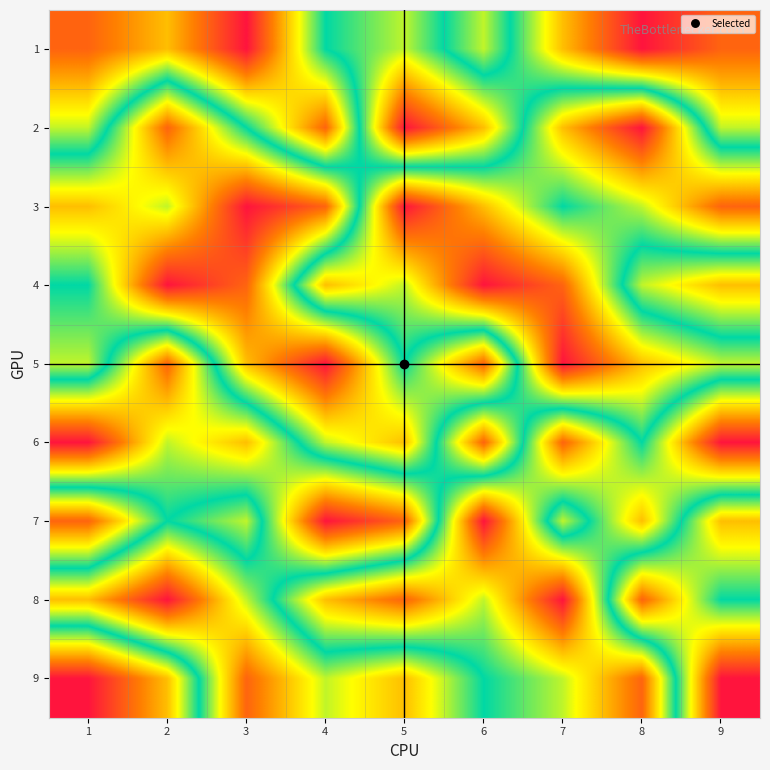

At 2, list the series in order from smallest to largest.

4, 2, 9, 3, 7, 6, 1, 5, 8